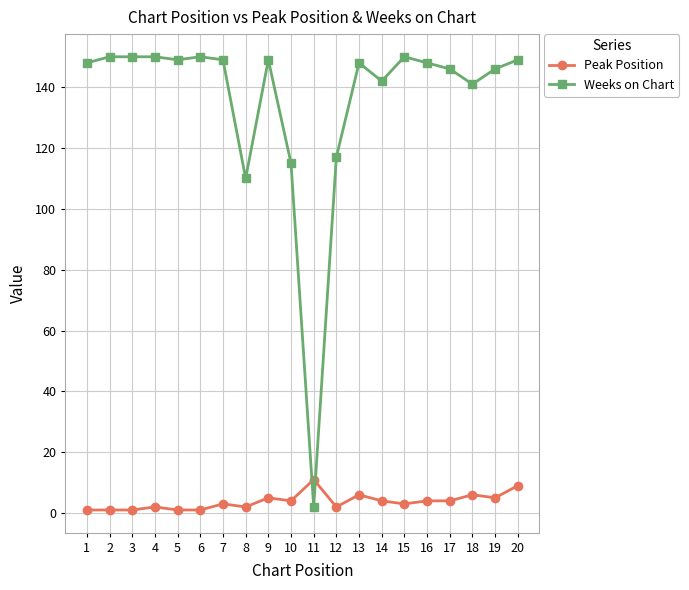

Which series has the widest spread of values?

Weeks on Chart